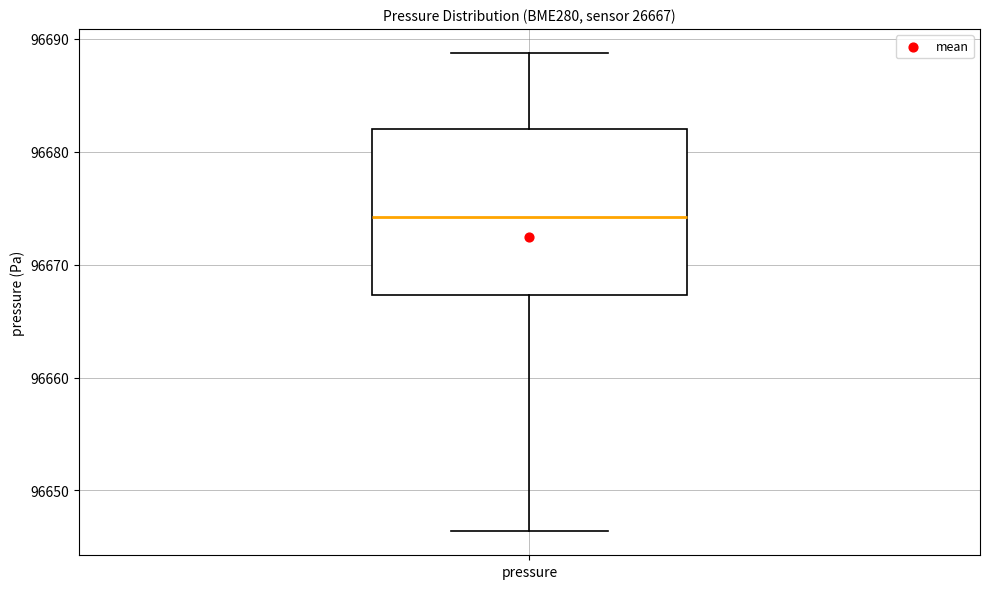

Where does the lower whisker of the box for pressure end on the y-axis? The values are not printed on the chart, so give them approximately, as read against the axis.

96646